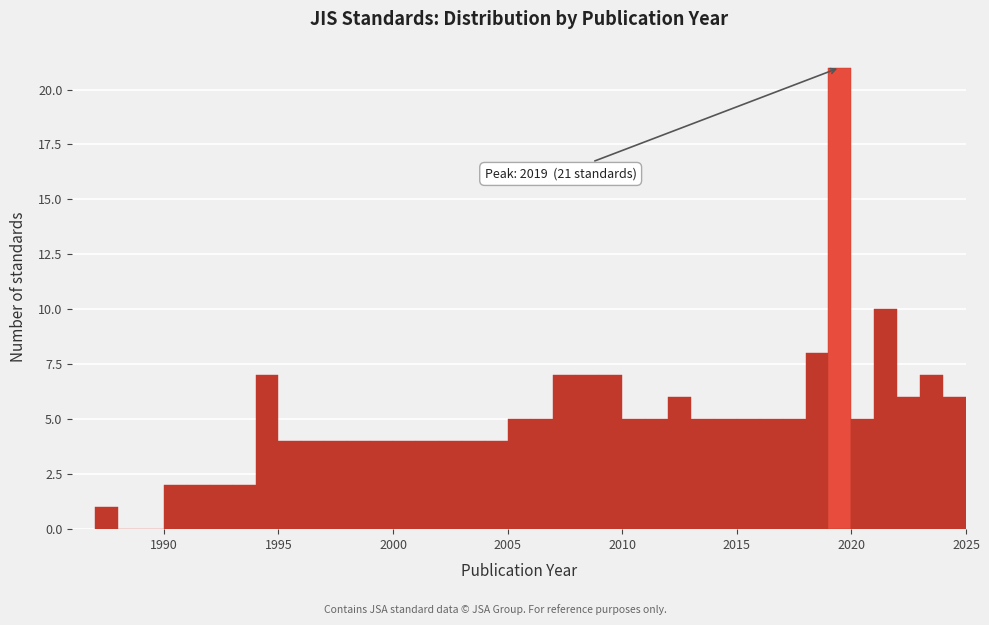

Read against the x-axis, roughly where is the centre of the tallest bar?

2019.5